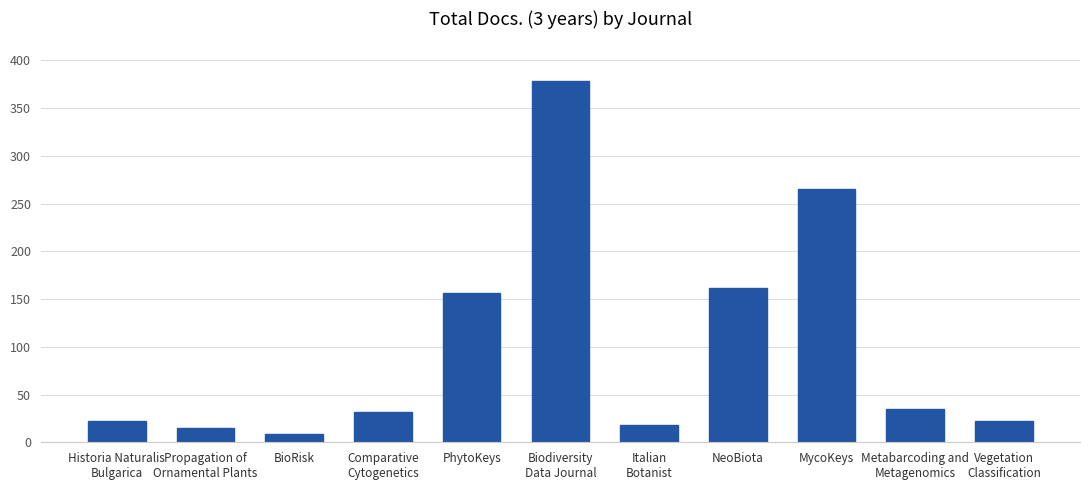

Which has a higher value, PhytoKeys or Comparative
Cytogenetics?

PhytoKeys